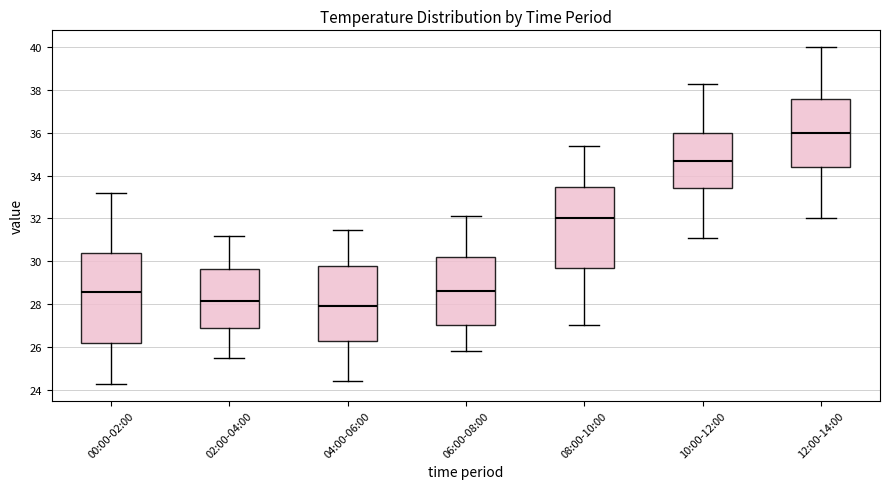

Reading left to right, read every box against the y-axis: the position of its median line, the range the box covers, and the ends of its whiskers. The values are not printed on the chart, so give them approximately, as read against the axis.

00:00-02:00: median 28.6, box 26.2 to 30.4, whiskers 24.2 to 33.2
02:00-04:00: median 28.2, box 26.8 to 29.6, whiskers 25.6 to 31.2
04:00-06:00: median 28.0, box 26.2 to 29.8, whiskers 24.4 to 31.4
06:00-08:00: median 28.6, box 27.0 to 30.2, whiskers 25.8 to 32.2
08:00-10:00: median 32.0, box 29.8 to 33.4, whiskers 27.0 to 35.4
10:00-12:00: median 34.8, box 33.4 to 36.0, whiskers 31.2 to 38.4
12:00-14:00: median 36.0, box 34.4 to 37.6, whiskers 32.0 to 40.0